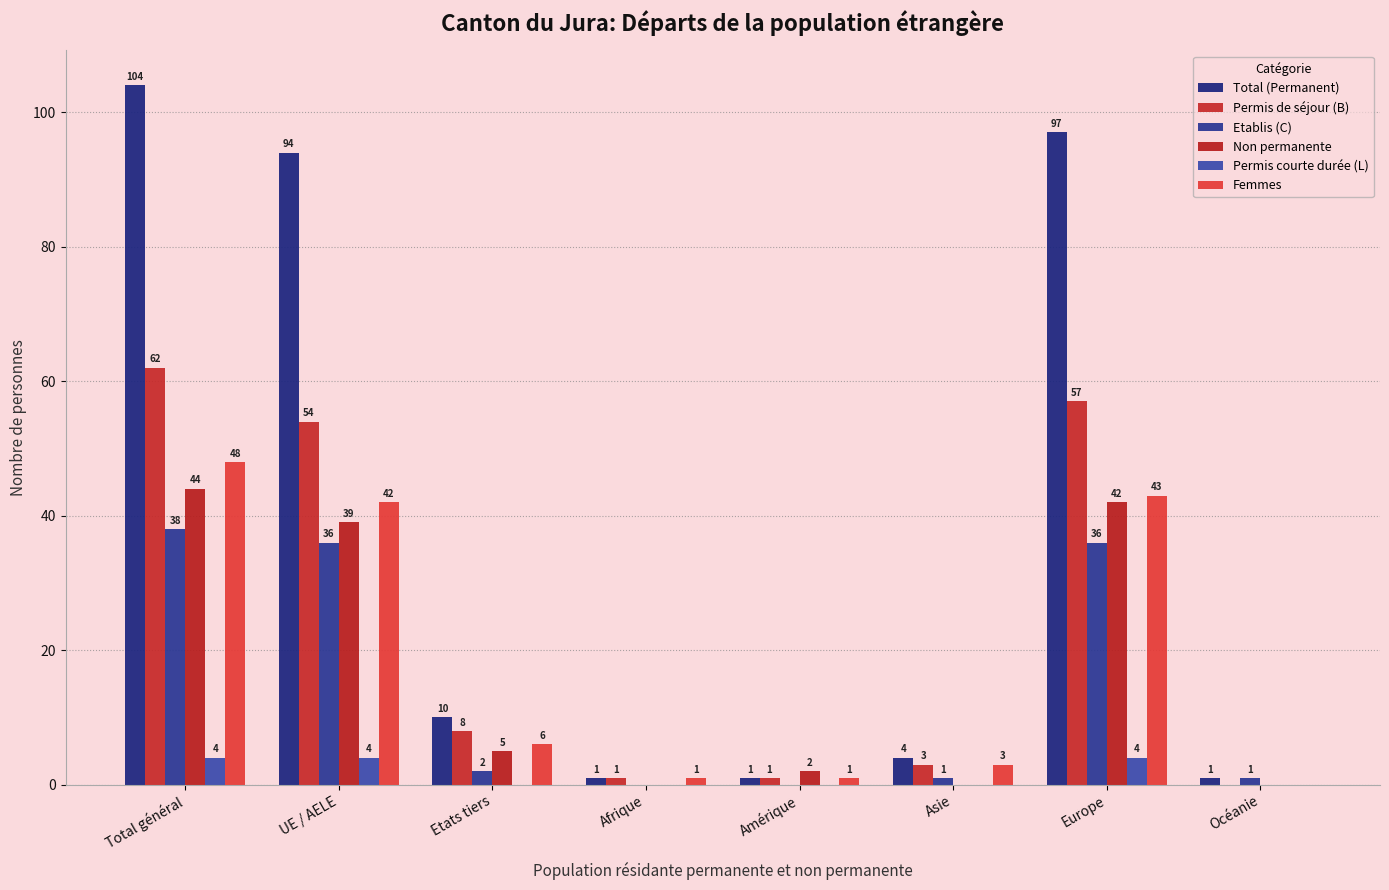

How many categories are shown in the chart?

8